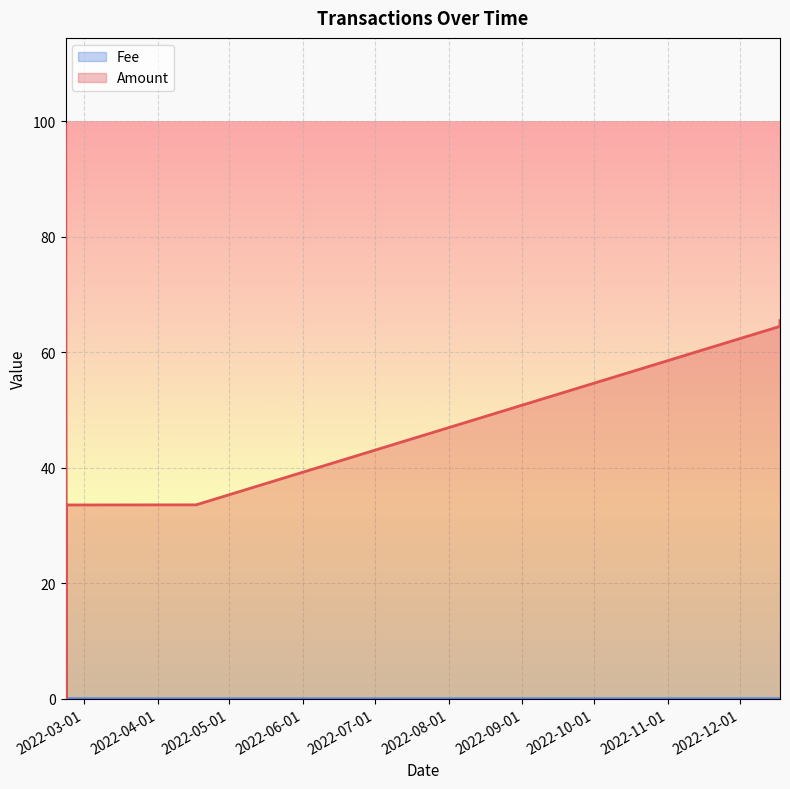

True or false: Fee and Amount intersect in this chart.

True